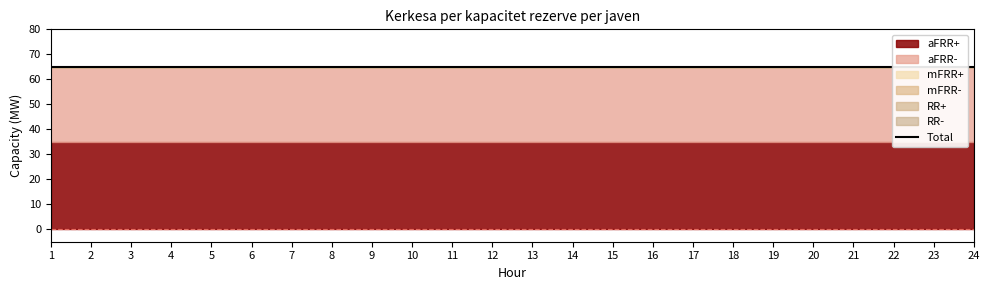

True or false: mFRR- has more than 2 points higher than both neighbors.

False